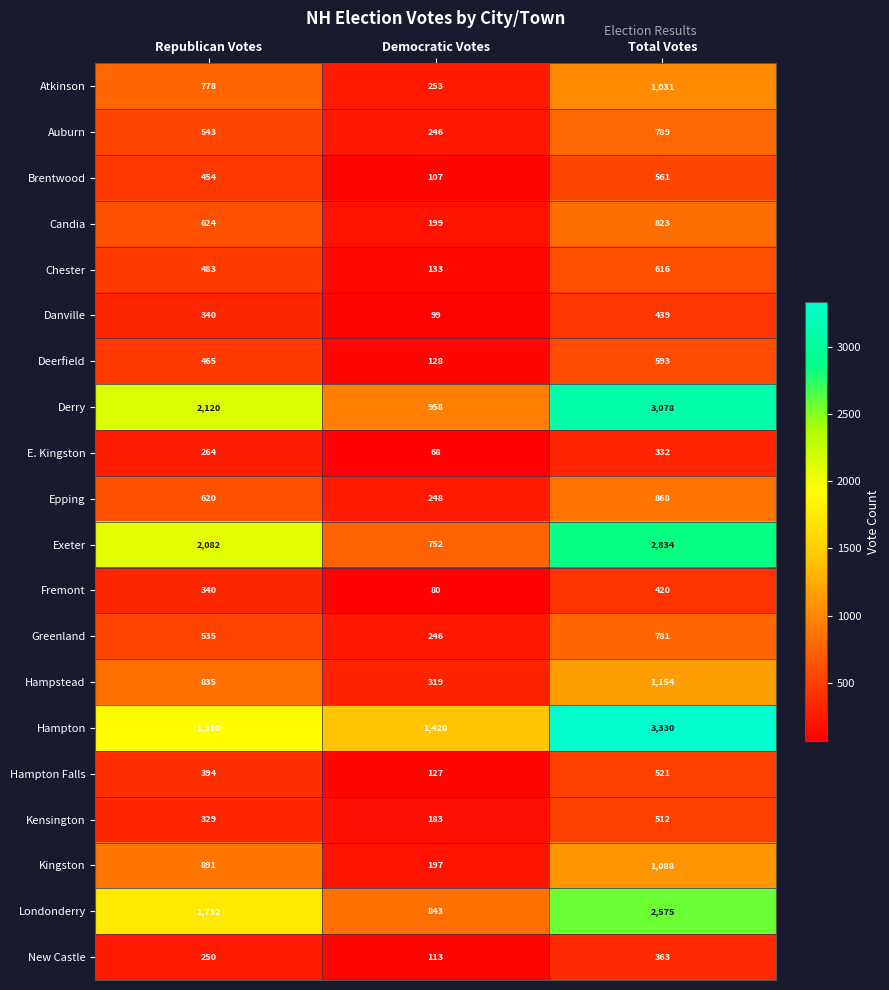

True or false: Auburn has a value of 246 at Democratic Votes.

True